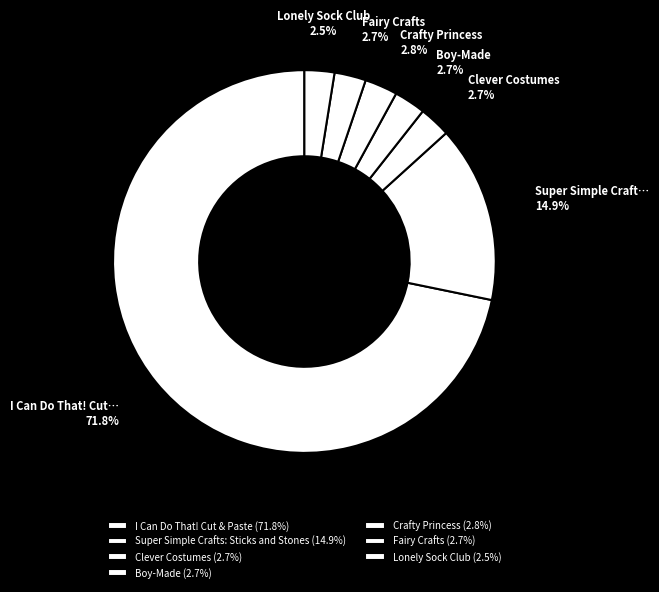

To the nearest percent, what percentage of the pie is Lonely Sock Club?

3%